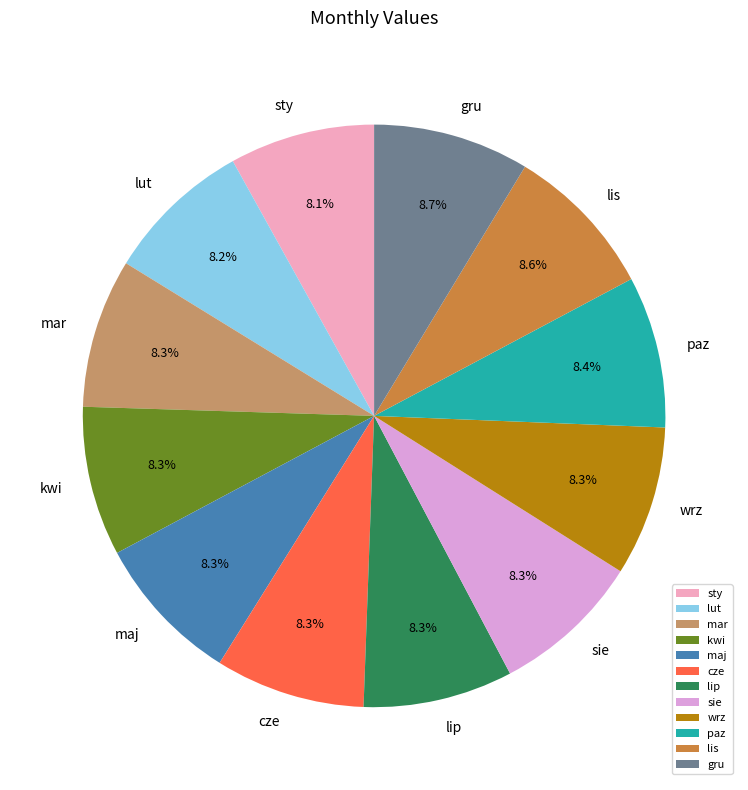

Approximately how many times larger is the value at mar compared to sie?

1.0